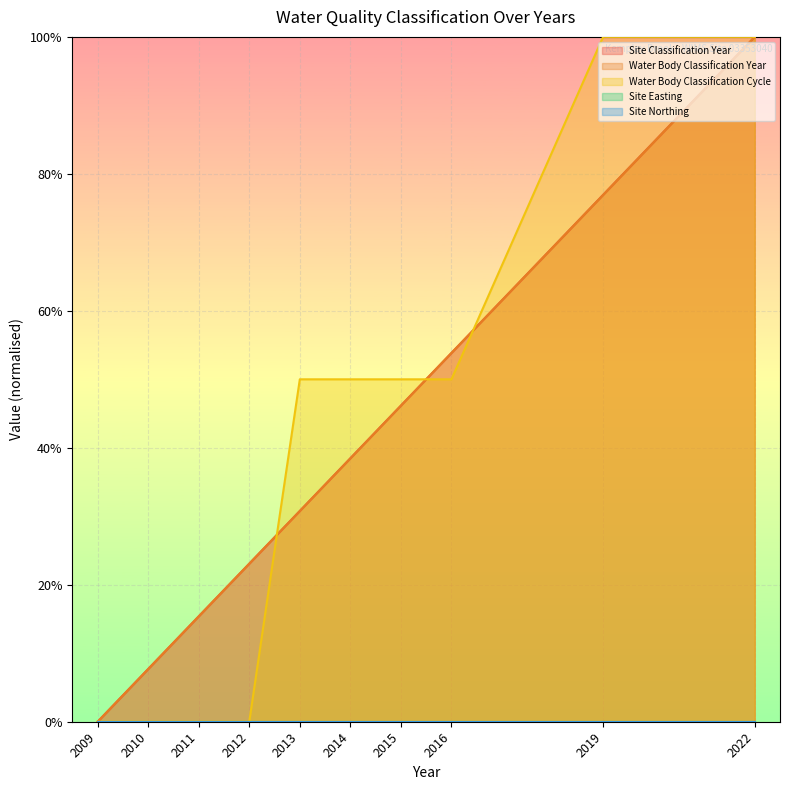

The value of Water Body Classification Cycle at 2011 is 0.0. True or false?

True